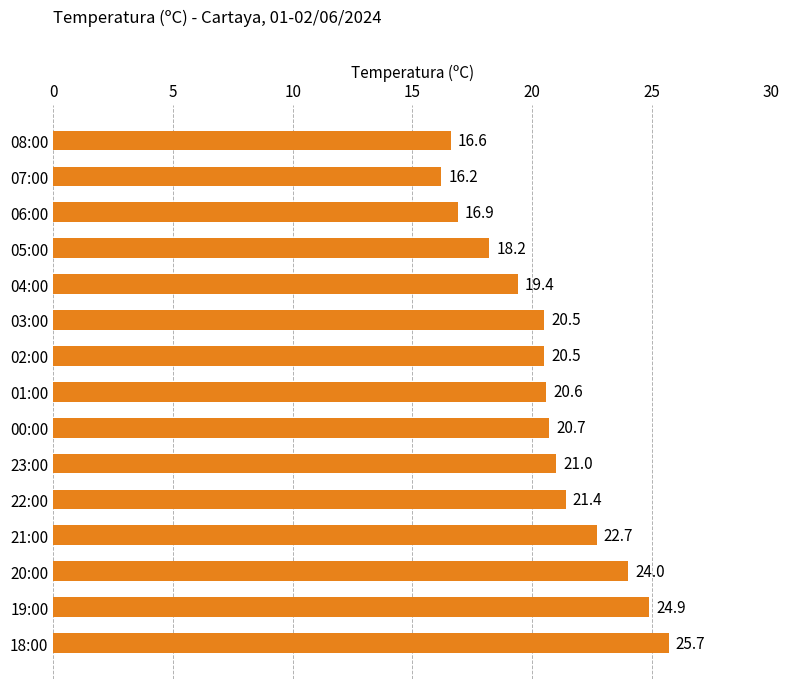

What is the difference between the values at 03:00 and 18:00?

5.2